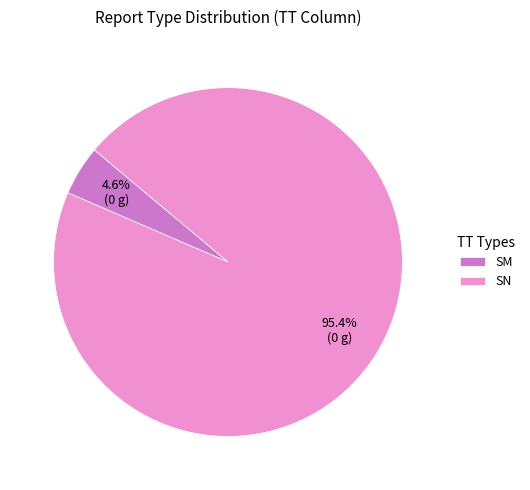

Count the number of slices in the pie.

2